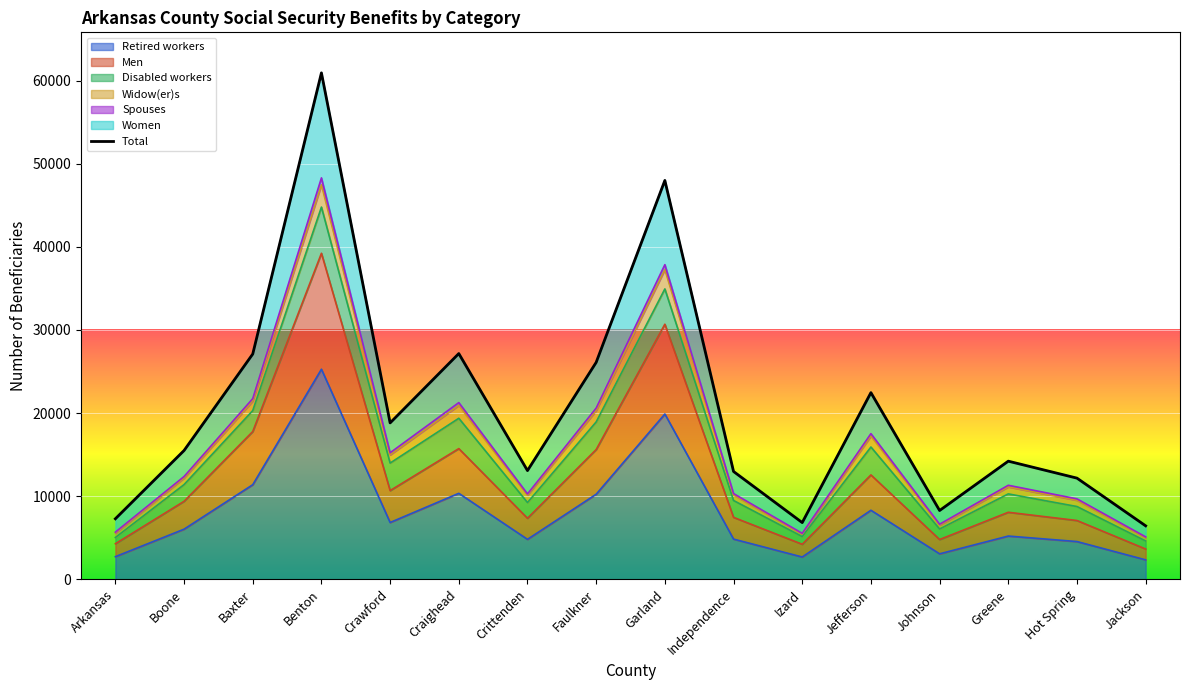

The Men series shows 30692 at Garland. True or false?

True